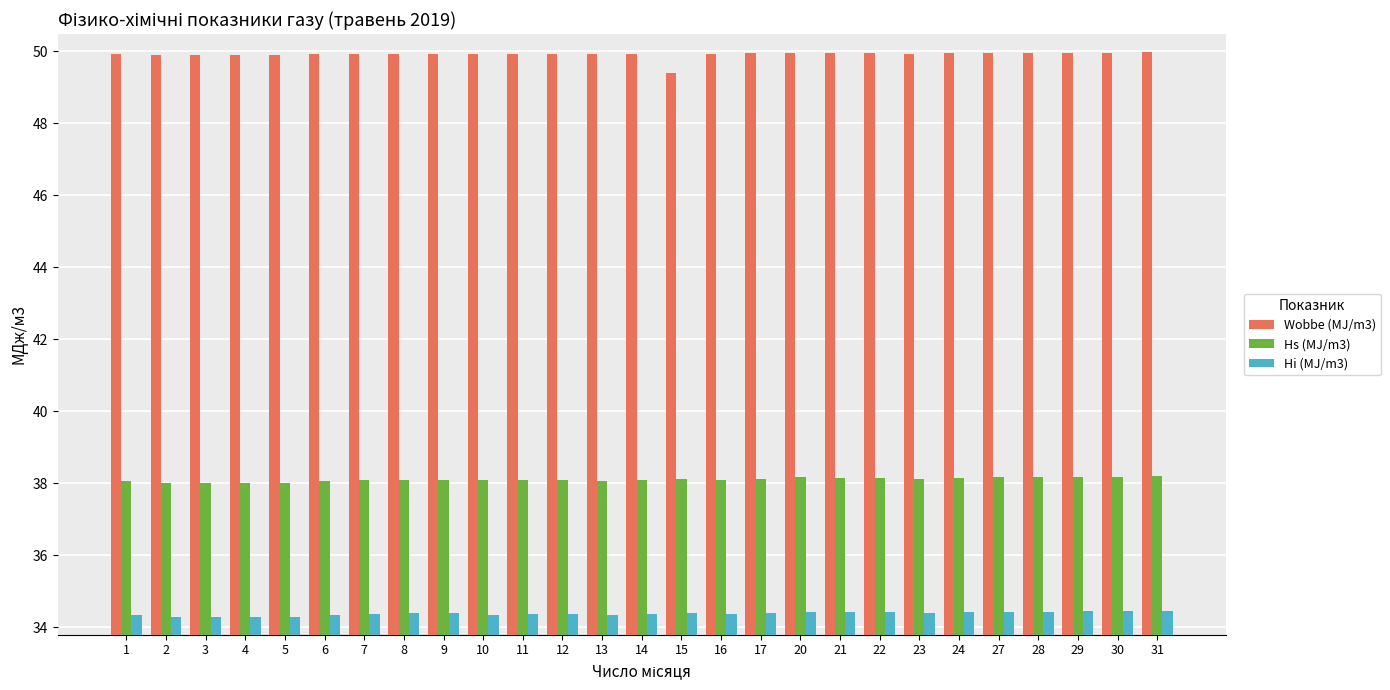

What is the difference between the highest and lowest values at 1?

15.6